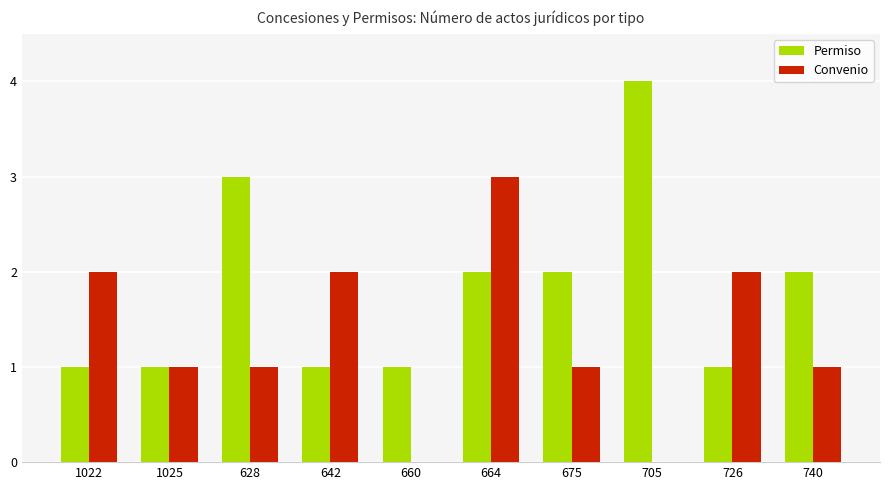

What is the highest value of the Convenio series?

3